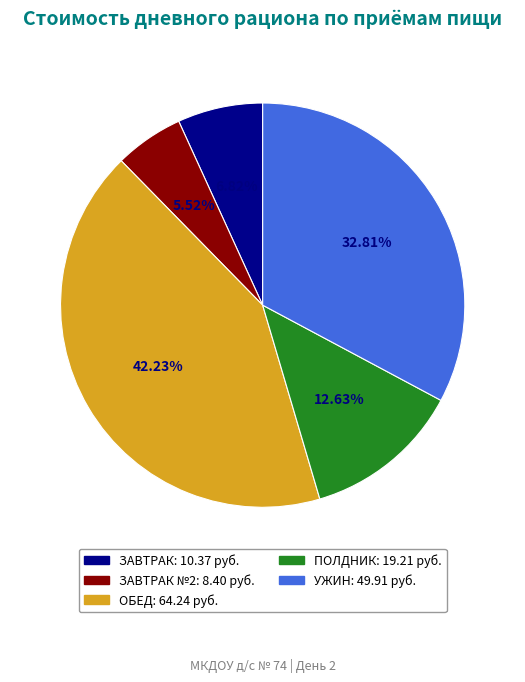

Is there a majority slice in this chart?

No